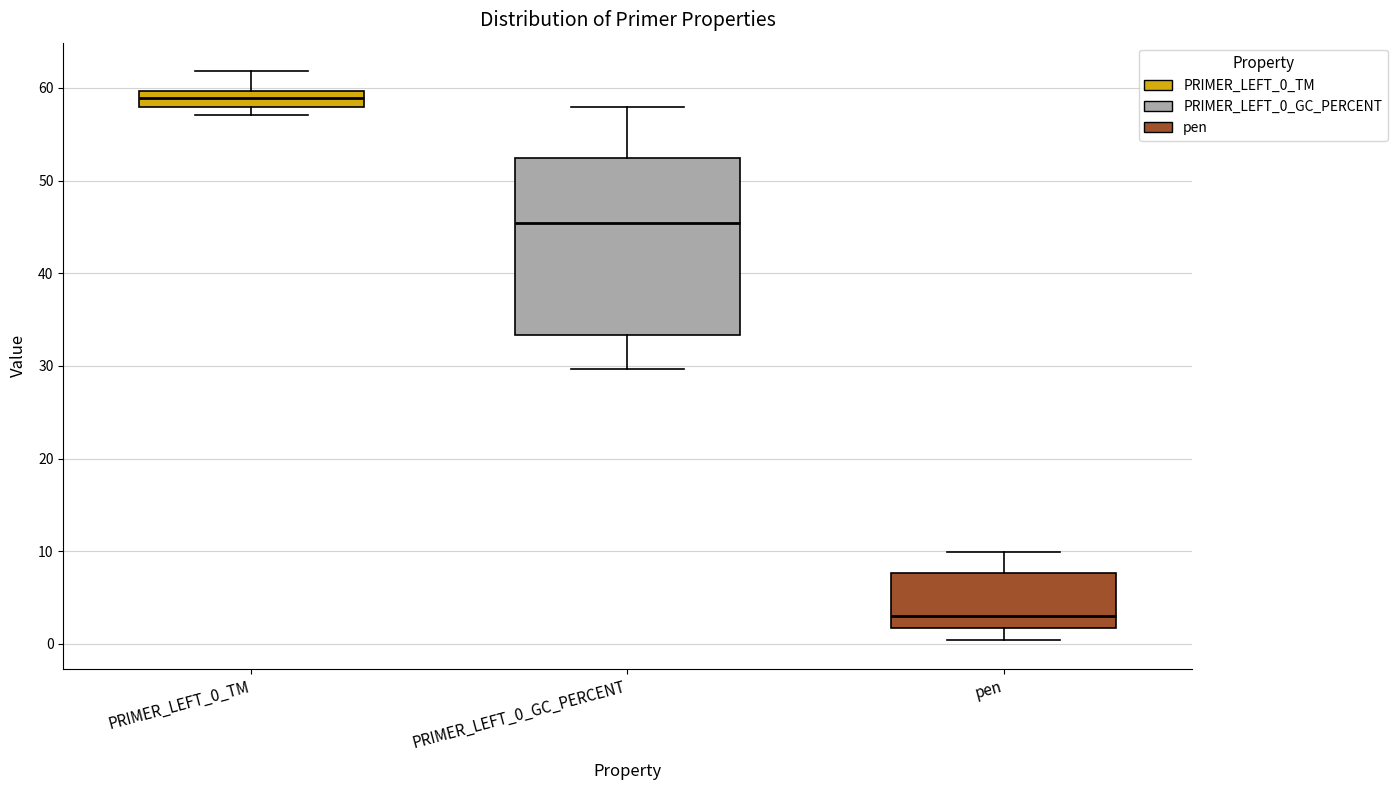

Which box is the tallest, from its lower edge to its upper edge?

PRIMER_LEFT_0_GC_PERCENT